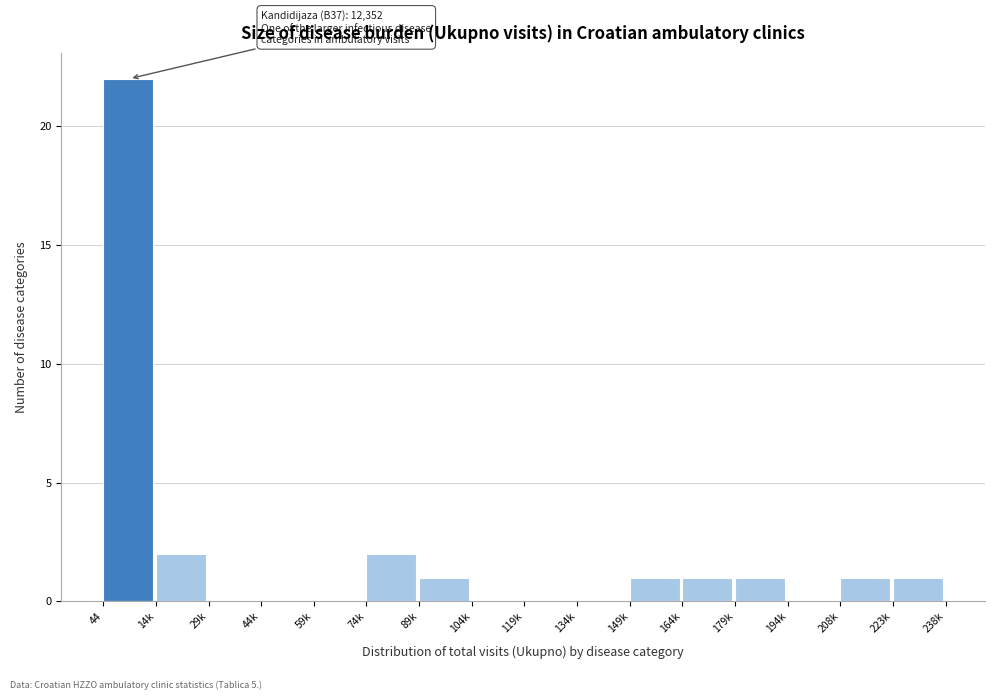

Reading left to right, list all the values displayed in this chart.

44=22	14k=2	29k=0	44k=0	59k=0	74k=2	89k=1	104k=0	119k=0	134k=0	149k=1	164k=1	179k=1	194k=0	208k=1	223k=1